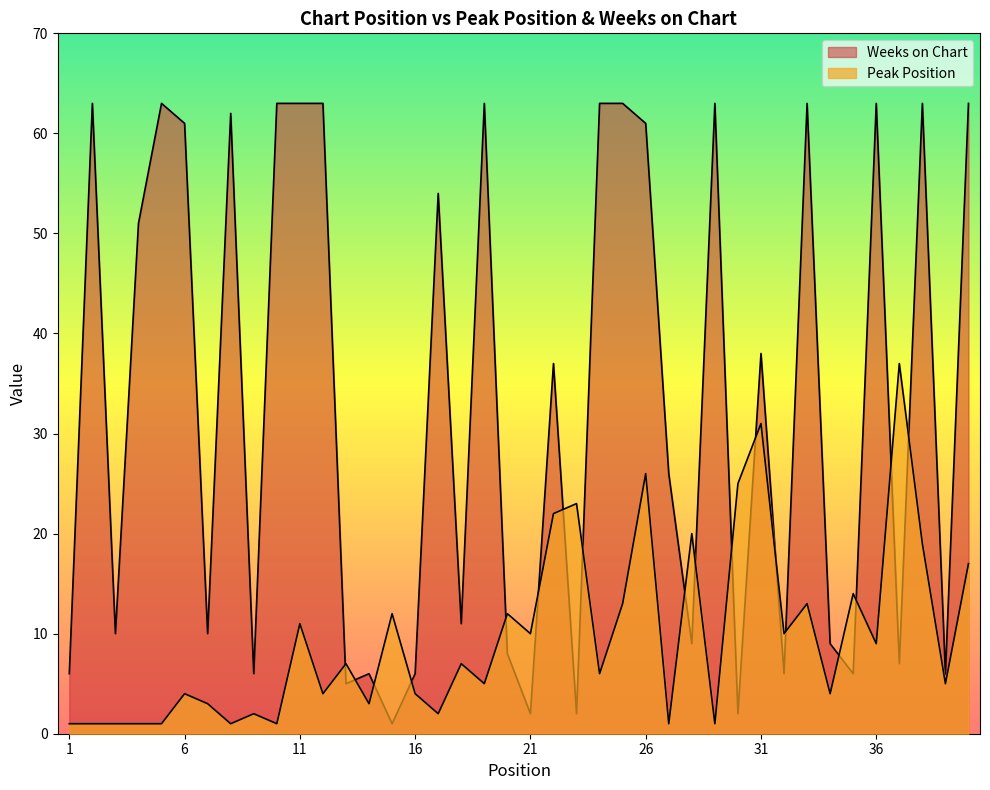

Is it true that Peak Position equals 1 at 5?

False